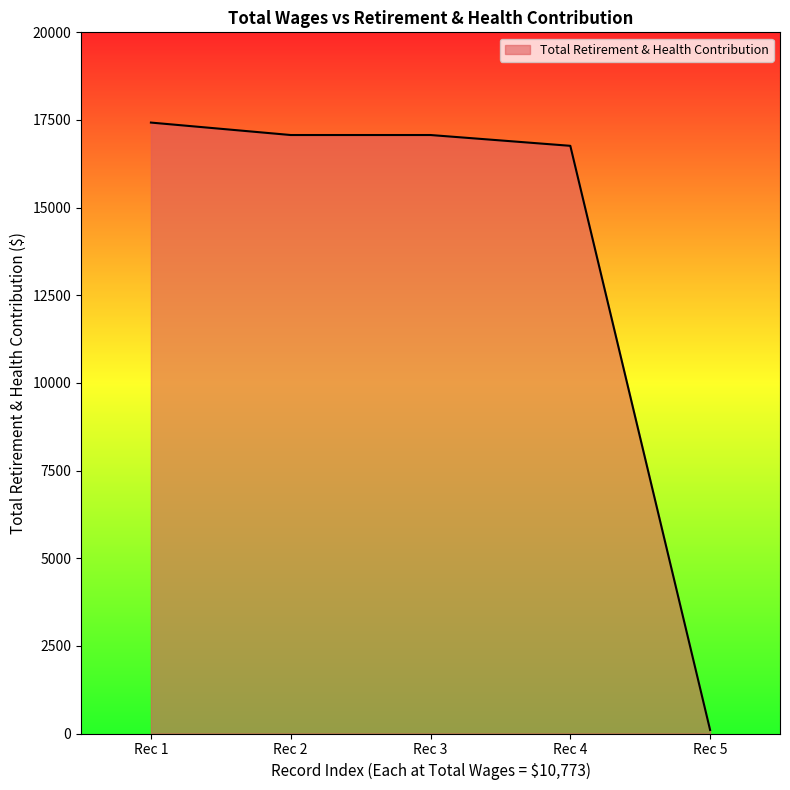

Count the number of categories in the chart.

5